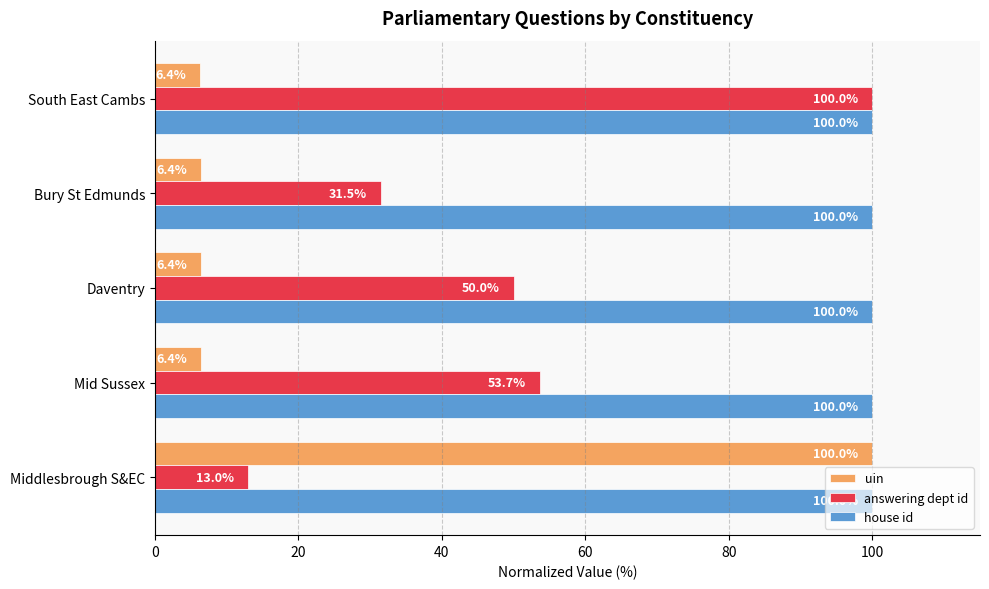

What is the approximate value of answering dept id at Bury St Edmunds?

31.5